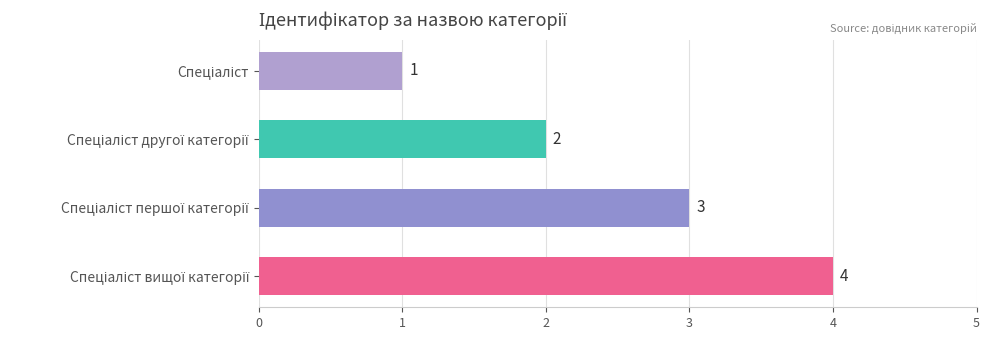

What is the difference between the maximum and minimum values?

3